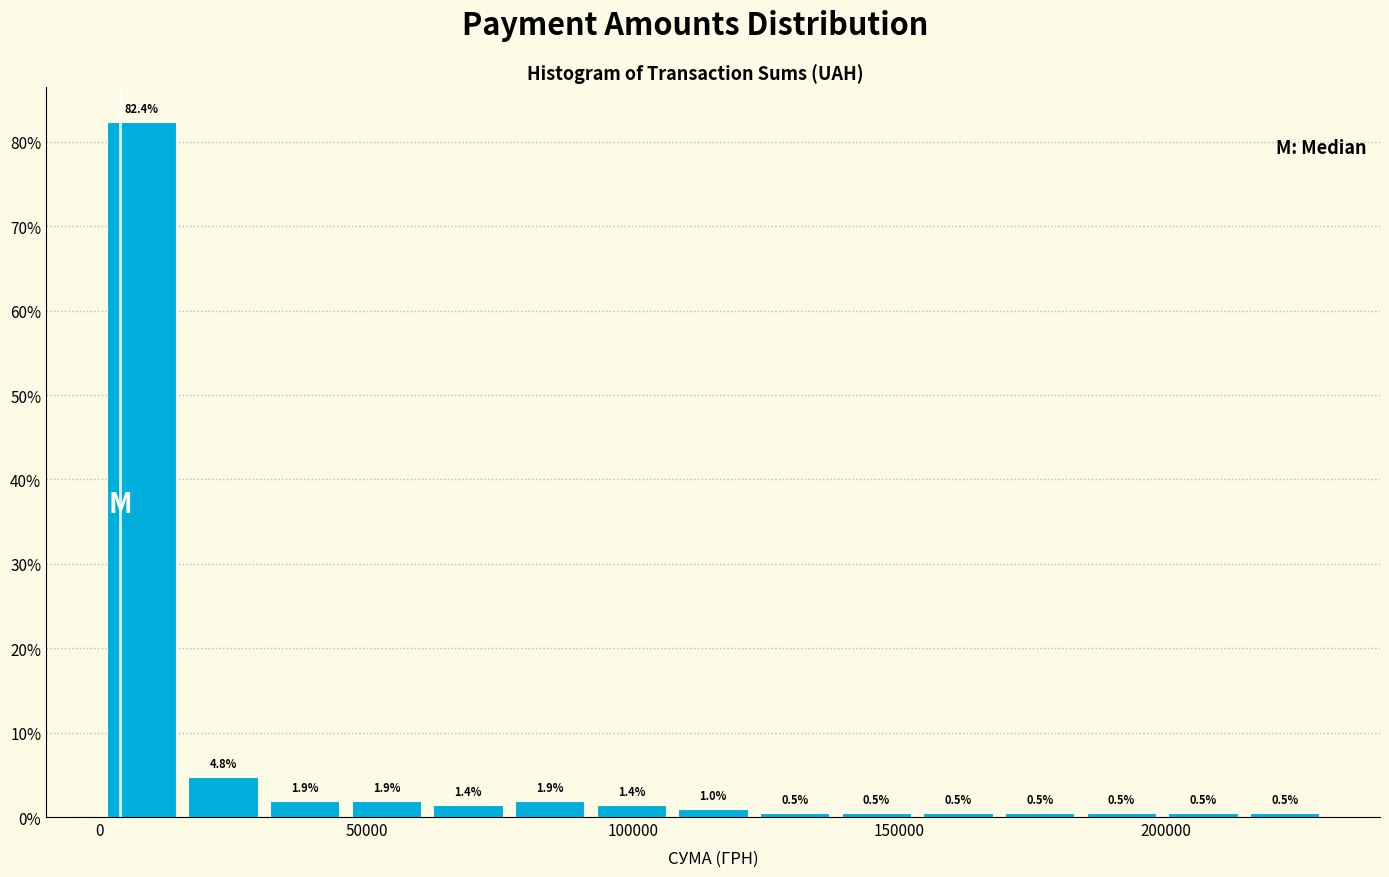

Around what value on the x-axis is the tallest bar? Give the approximate position of its centre, as read against the axis.

10000